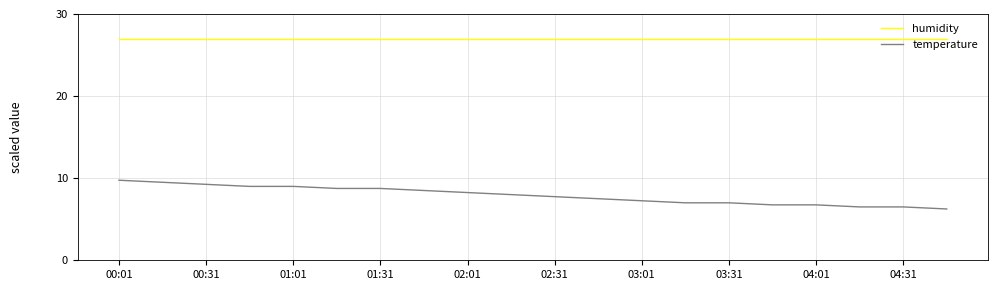

What is the minimum value for humidity?

27.0